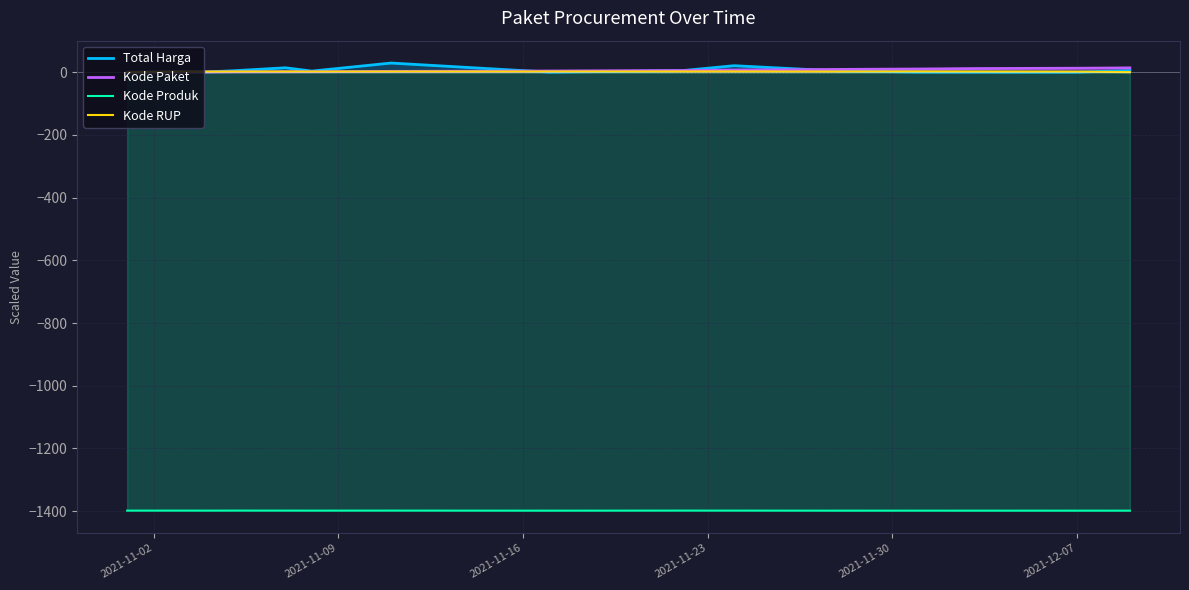

What is the value of the Kode Paket point at the 10th from the left?

7.2